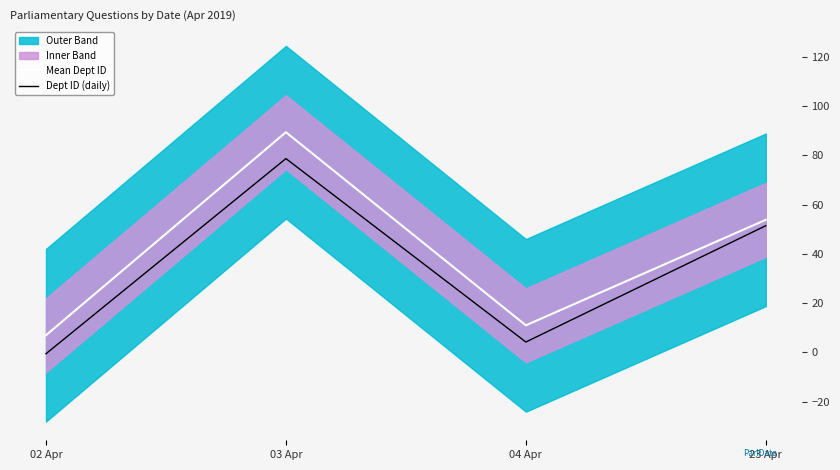

How many values in the Mean Dept ID series exceed 53?

2